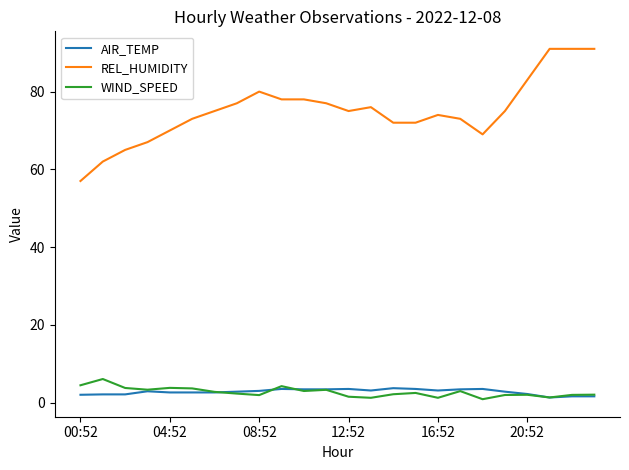

True or false: AIR_TEMP and REL_HUMIDITY cross at least once.

False